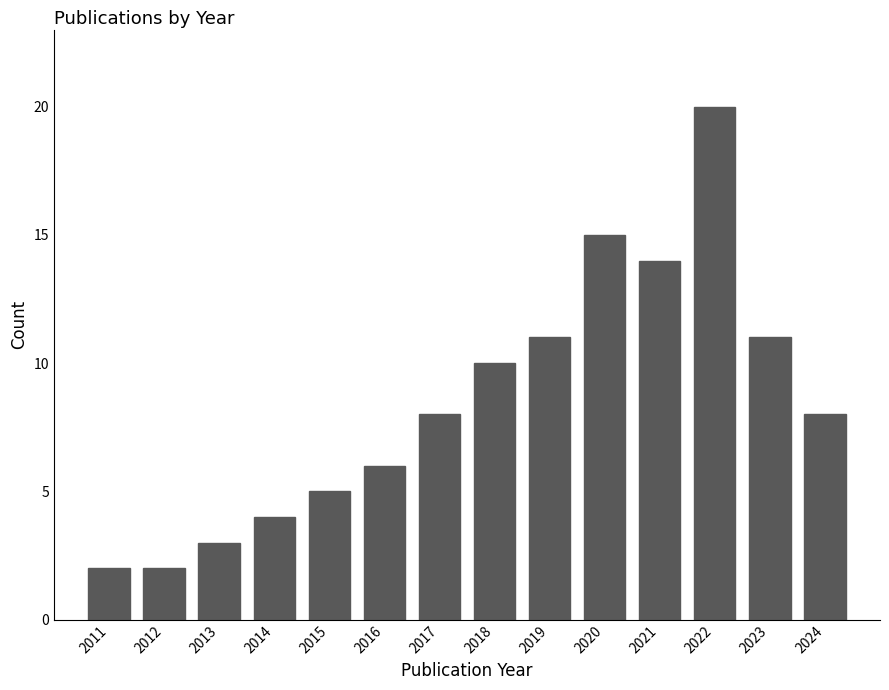

Reading left to right, list all the values displayed in this chart.

2	2	3	4	5	6	8	10	11	15	14	20	11	8